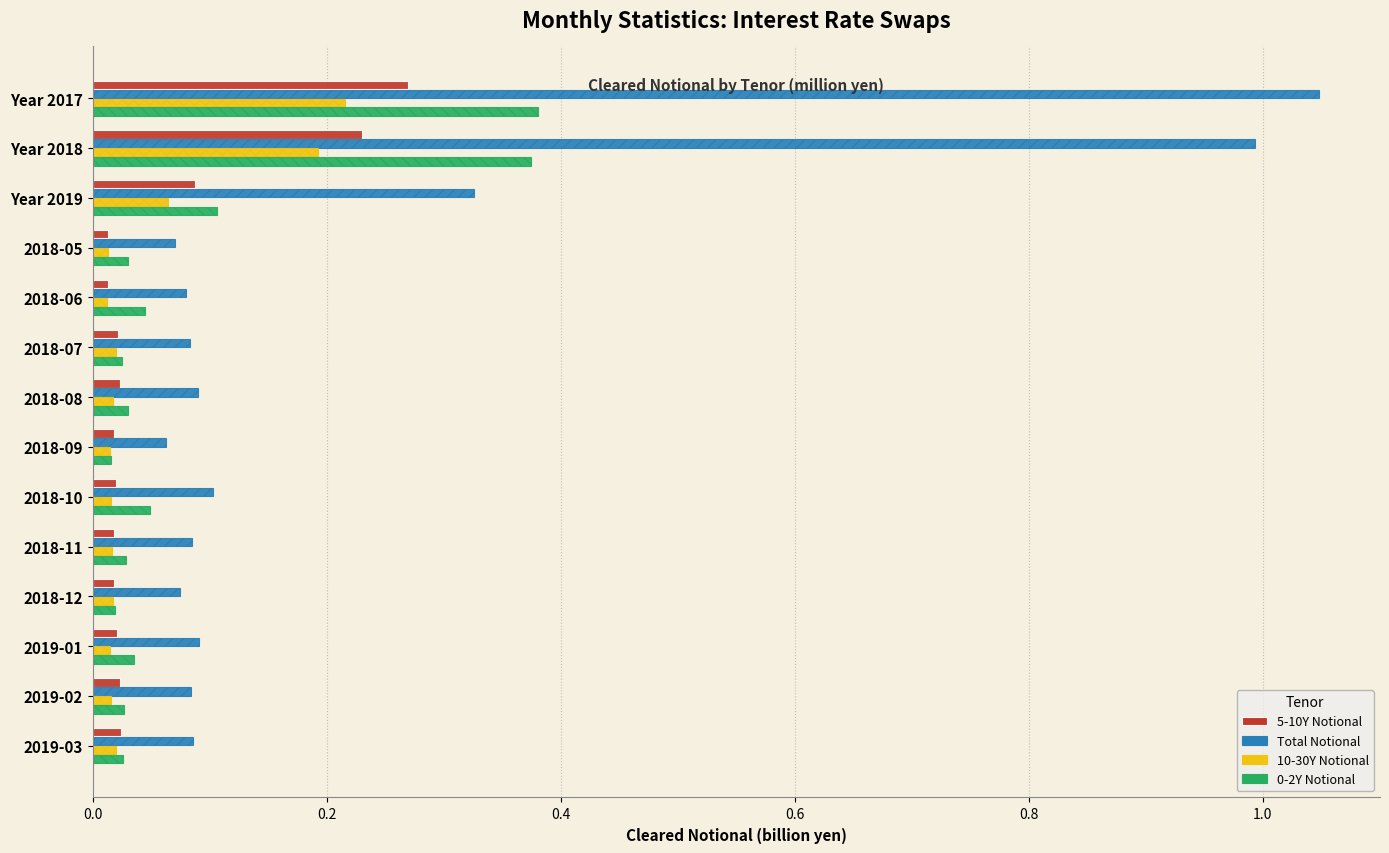

True or false: Total Notional has a value of 1.0 at Year 2017.

True